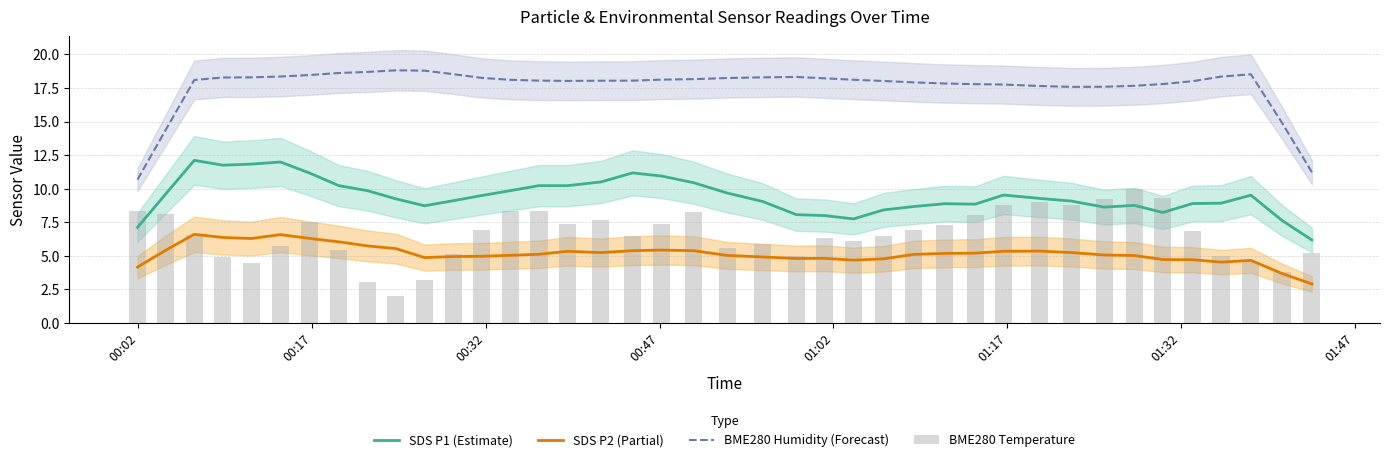

What is the difference between the highest and lowest values at 00:02?

6.5